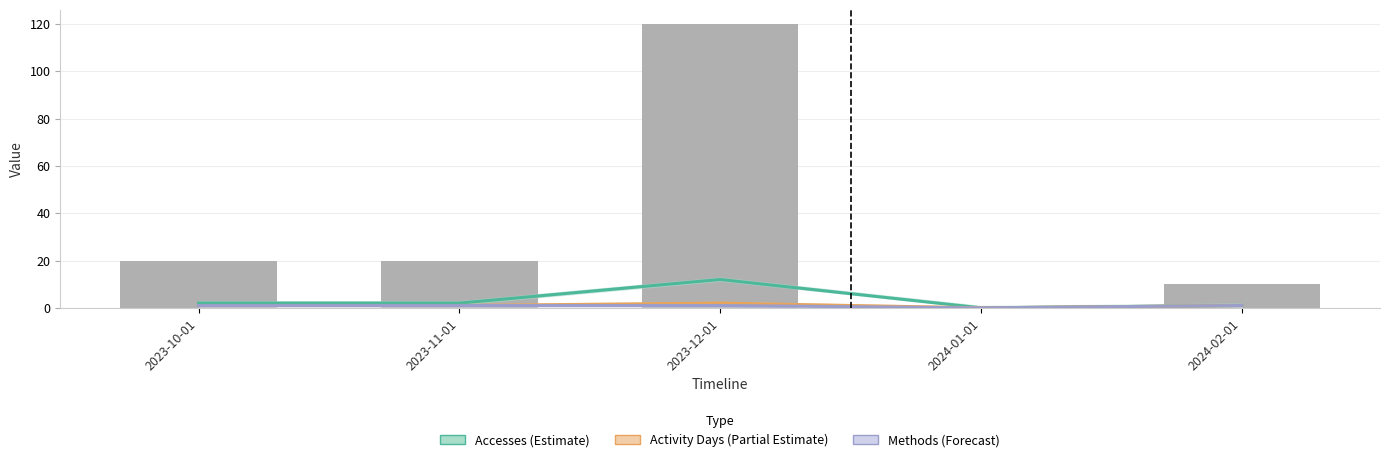

Is it true that Accesses (Estimate) equals 0 at 2024-01-01?

True